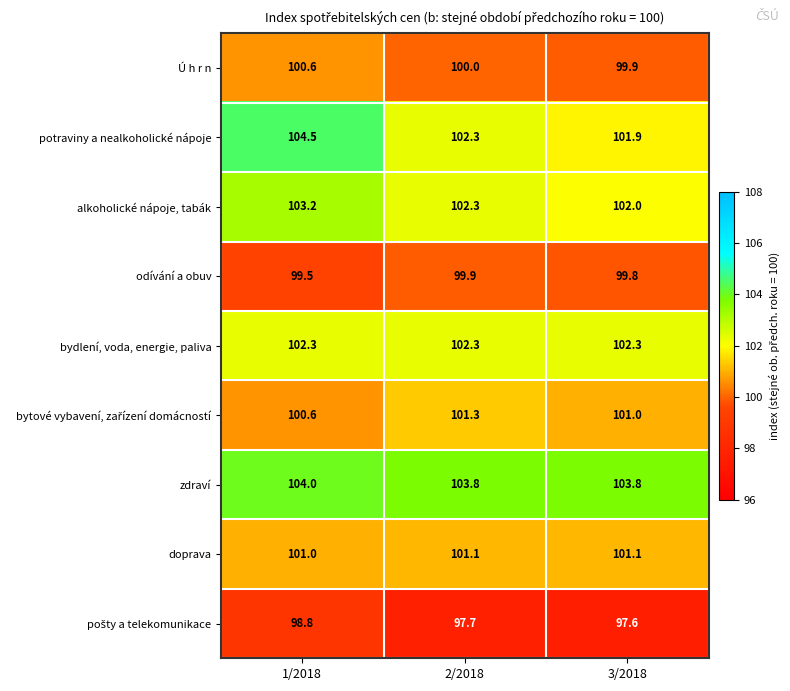

Is it true that odívání a obuv equals 99.5 at 1/2018?

True